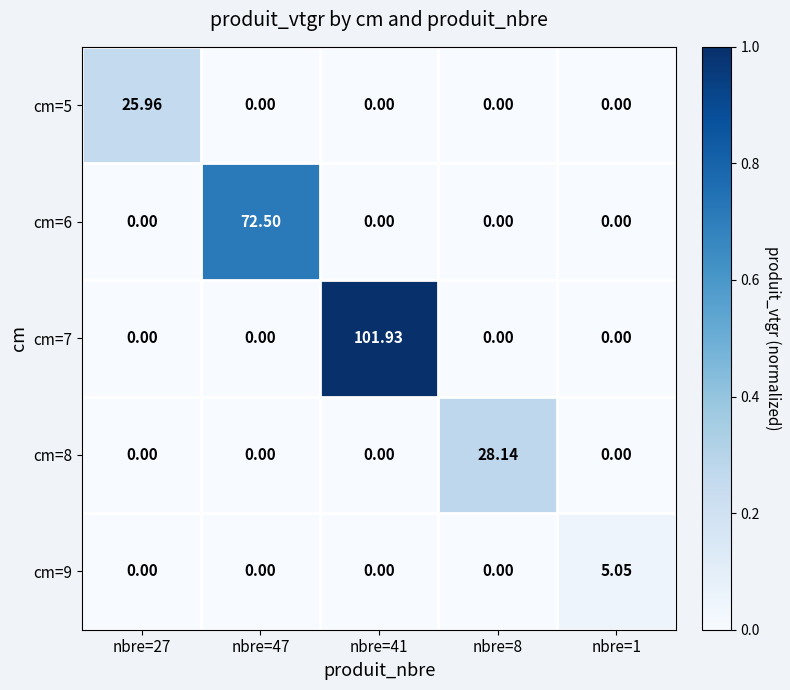

At how many categories does at least one series exceed 0?

5